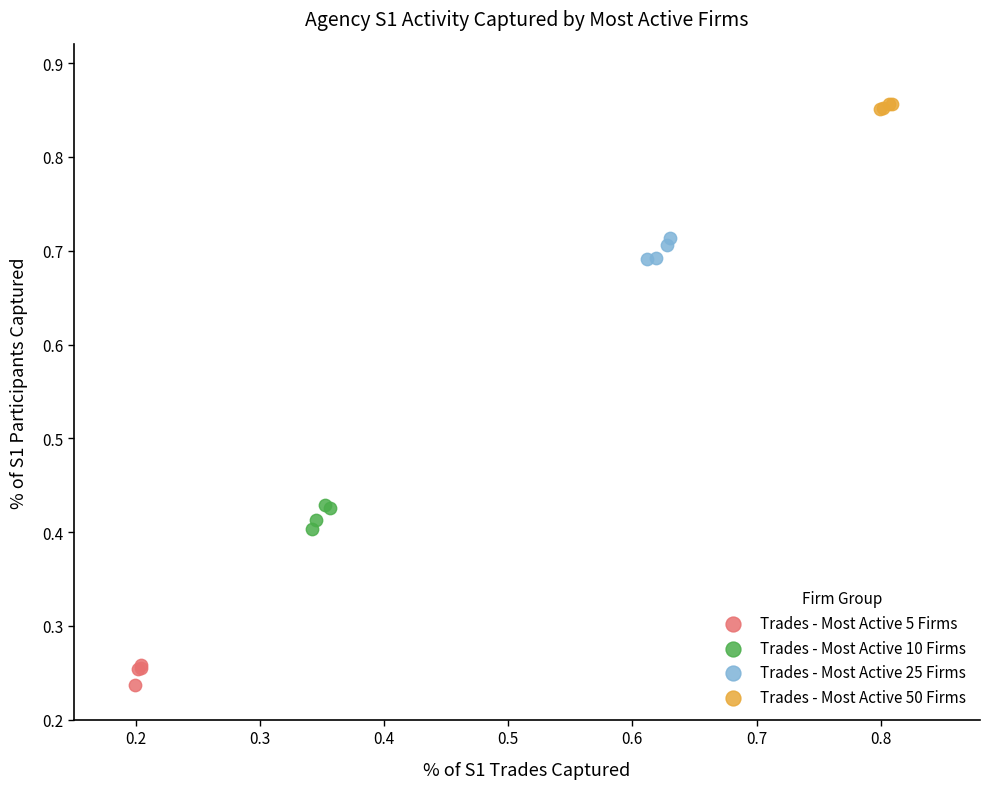

What are all the series names shown in the legend?

Trades - Most Active 5 Firms, Trades - Most Active 10 Firms, Trades - Most Active 25 Firms, Trades - Most Active 50 Firms